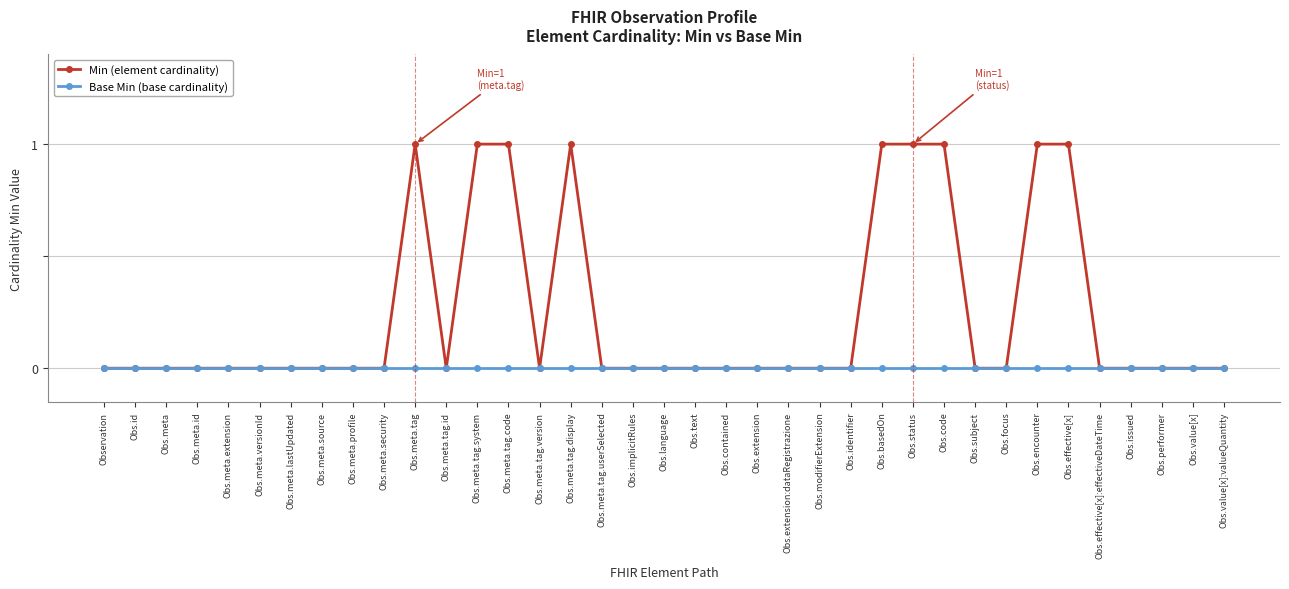

What is the total value across all series at Obs.meta.tag.system?

1